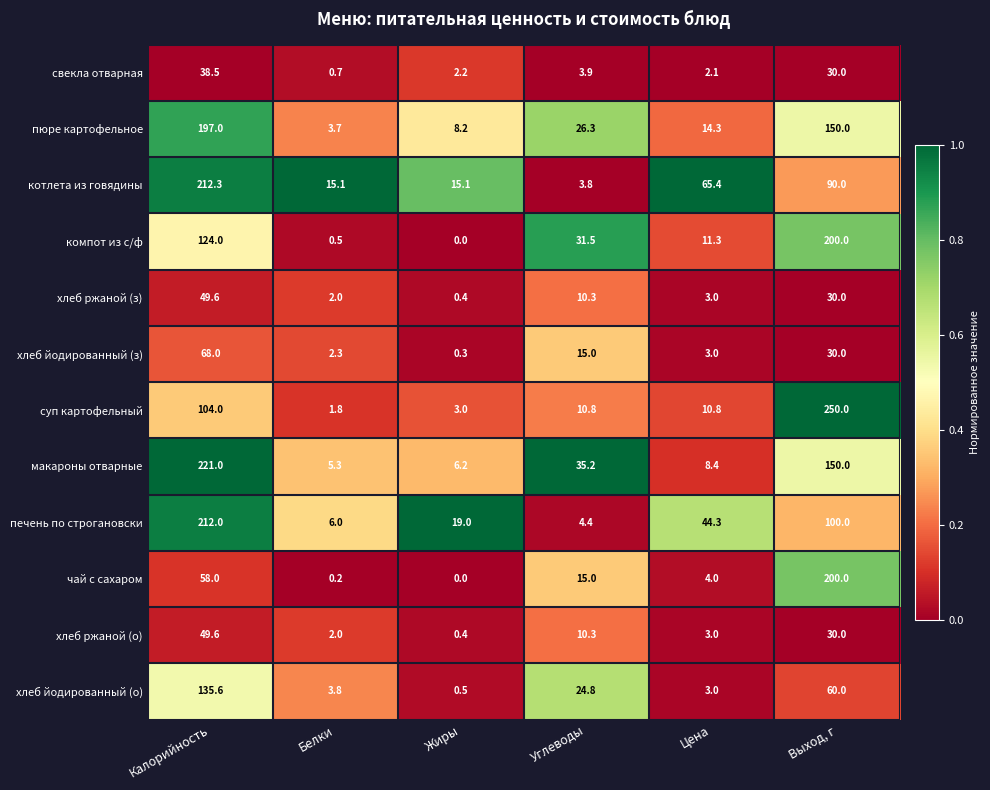

At how many categories does at least one series exceed 0?

6